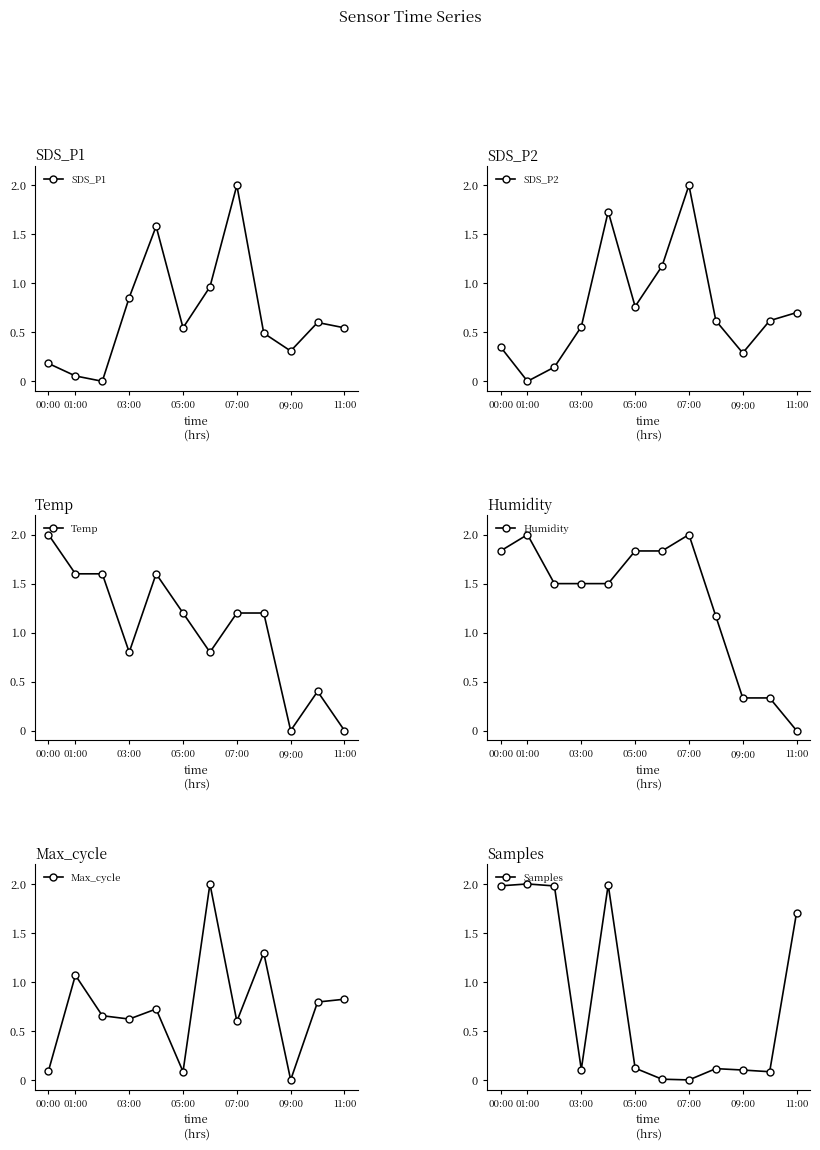

What is the difference between the maximum and minimum values in the Temp series?

2.0